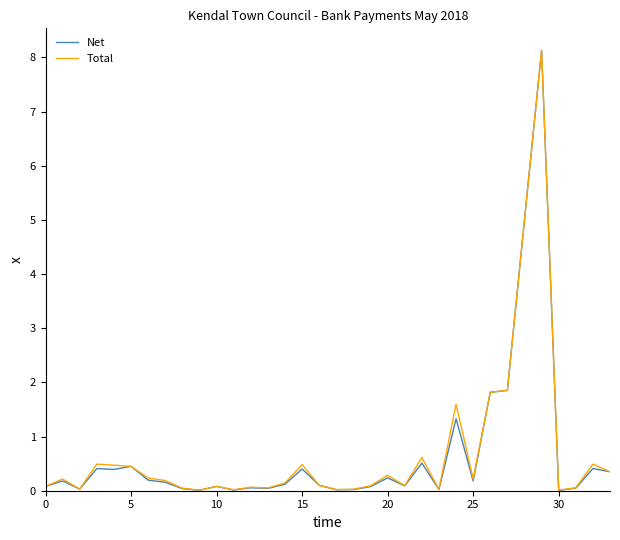

What is the maximum value for Total?

8.1